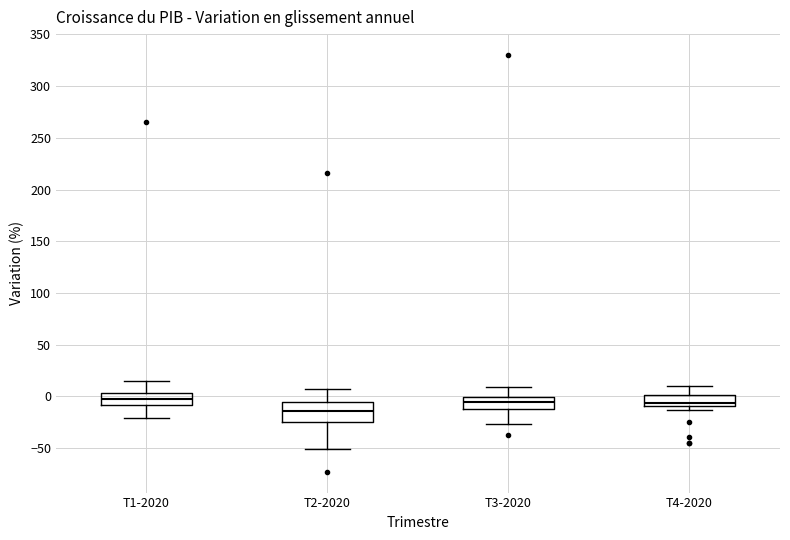

Which box is the tallest, from its lower edge to its upper edge?

T2-2020